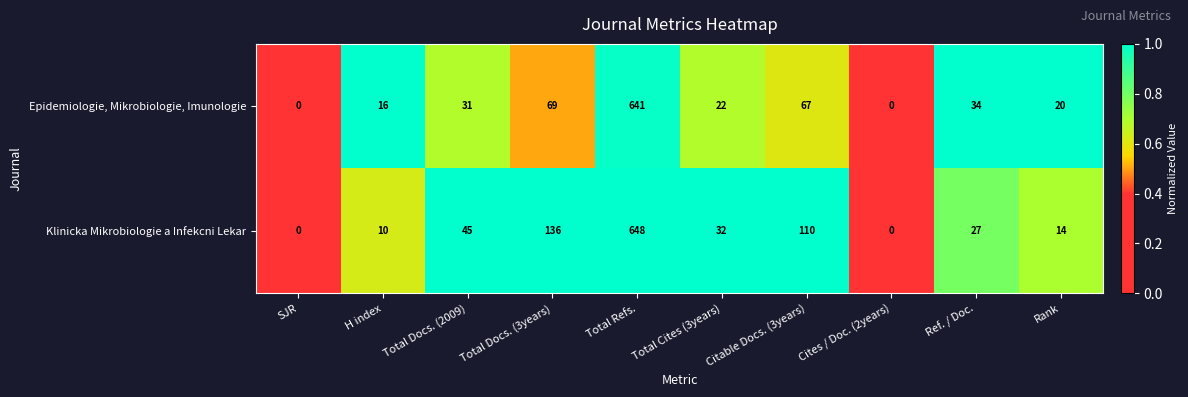

What is the approximate value of Klinicka Mikrobiologie a Infekcni Lekar at Total Refs.?

648